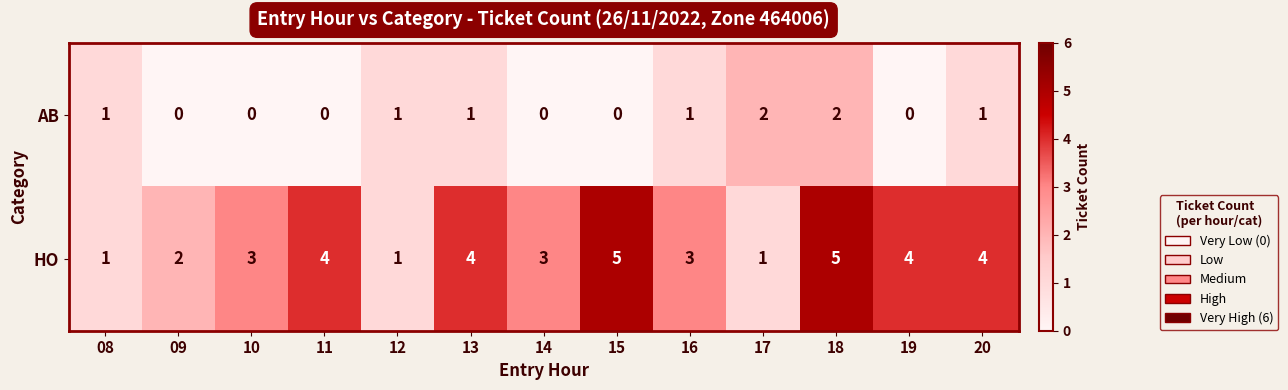

Is the value of AB at 17 greater than the value of HO at 12?

Yes